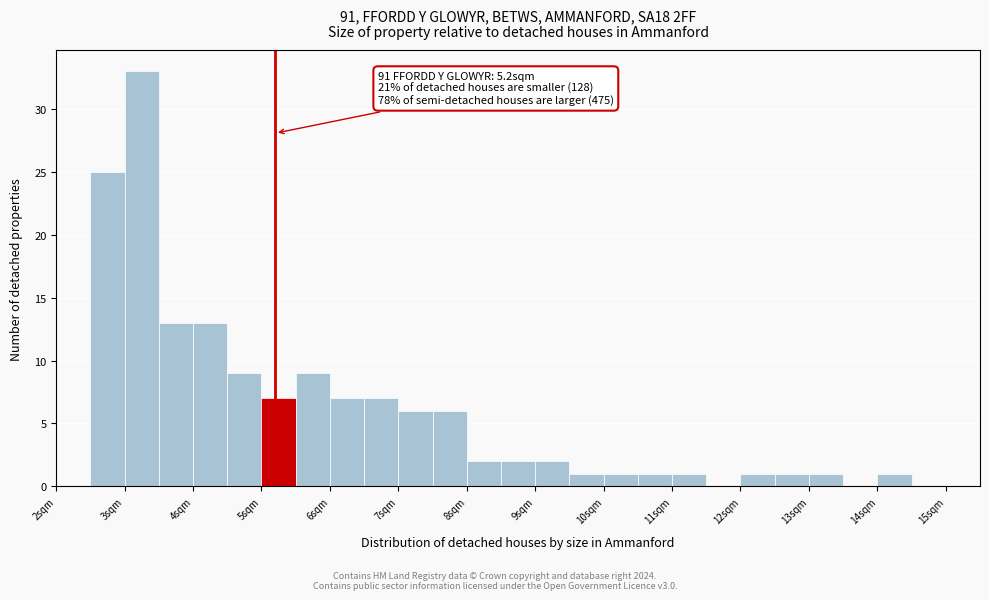

Which range on the x-axis has the tallest bar?

3.0 to 3.5